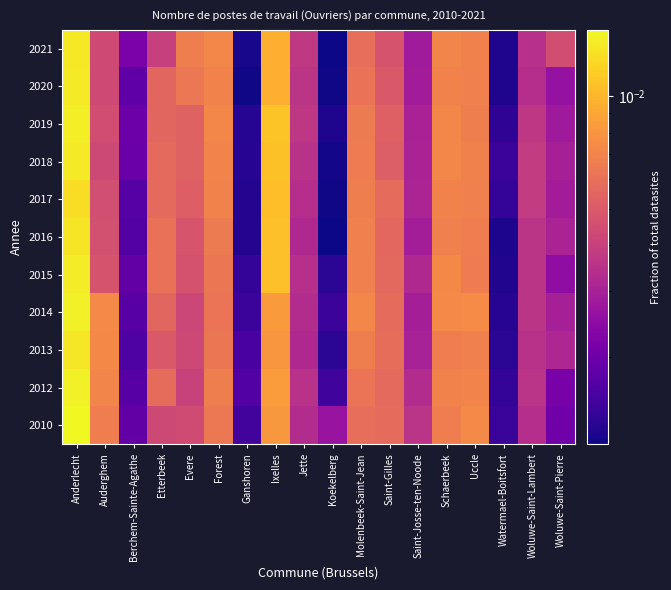

What is the total value across all series at Saint-Gilles?

0.1